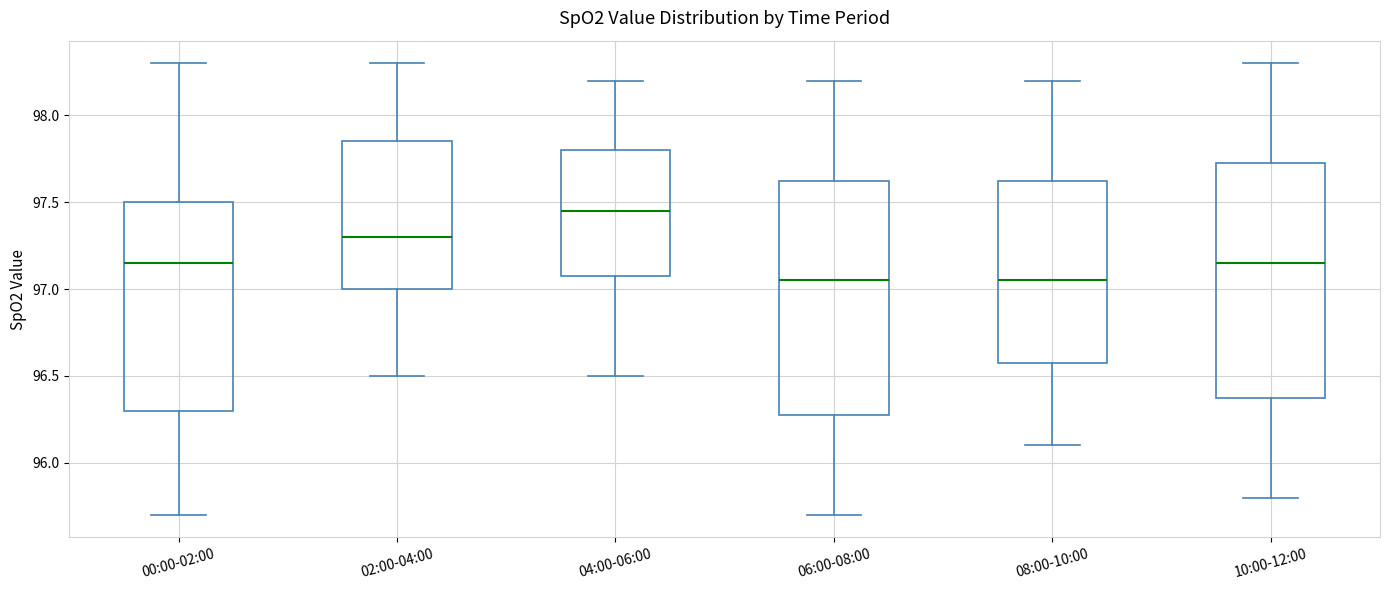

Where is the lower edge of the box for 10:00-12:00 on the y-axis? The values are not printed on the chart, so give them approximately, as read against the axis.

96.40